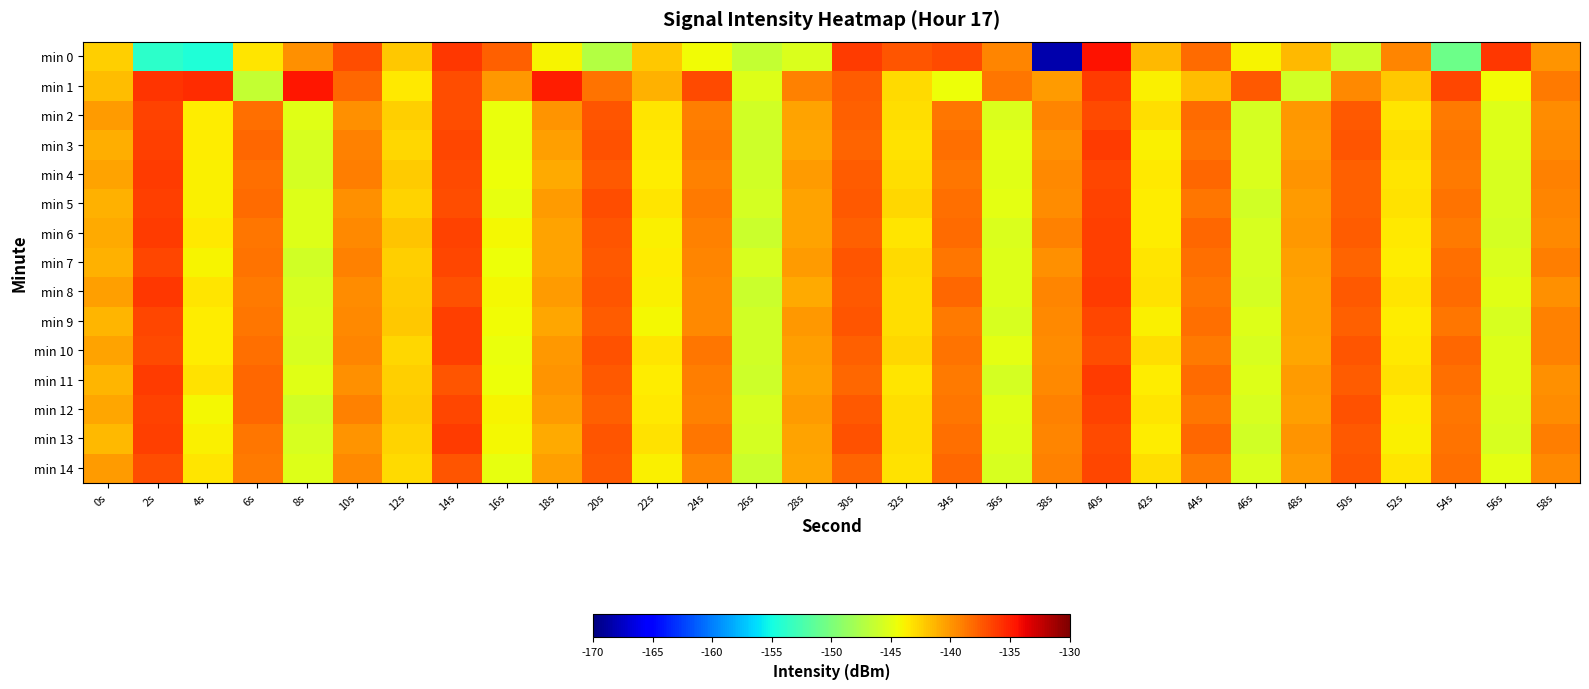

Reading left to right, what are all the values shown in this chart?

min 0: 0s=-142.4	2s=-153.8	4s=-154.4	6s=-143.3	8s=-139.7	10s=-137.0	12s=-142.2	14s=-136.0	16s=-137.8	18s=-143.9	20s=-147.3	22s=-142.1	24s=-144.3	26s=-146.4	28s=-145.4	30s=-136.2	32s=-137.3	34s=-136.8	36s=-139.3	38s=-168.3	40s=-134.4	42s=-141.4	44s=-138.2	46s=-144.0	48s=-141.4	50s=-146.1	52s=-139.4	54s=-150.7	56s=-136.0	58s=-139.9
min 1: 0s=-141.6	2s=-135.8	4s=-135.5	6s=-146.5	8s=-134.5	10s=-138.0	12s=-143.6	14s=-136.9	16s=-140.0	18s=-134.9	20s=-138.4	22s=-141.2	24s=-136.8	26s=-145.3	28s=-139.1	30s=-137.6	32s=-142.9	34s=-144.5	36s=-138.7	38s=-140.3	40s=-136.1	42s=-143.8	44s=-141.6	46s=-137.4	48s=-145.9	50s=-139.5	52s=-142.1	54s=-136.7	56s=-144.3	58s=-138.9
min 2: 0s=-140.2	2s=-136.5	4s=-143.7	6s=-138.3	8s=-145.1	10s=-139.8	12s=-142.4	14s=-136.9	16s=-144.6	18s=-140.0	20s=-137.2	22s=-143.4	24s=-139.0	26s=-145.8	28s=-140.5	30s=-137.7	32s=-143.1	34s=-138.6	36s=-145.4	38s=-139.3	40s=-136.8	42s=-143.0	44s=-138.2	46s=-145.7	48s=-140.1	50s=-137.5	52s=-143.3	54s=-138.8	56s=-145.2	58s=-139.6
min 3: 0s=-141.0	2s=-136.3	4s=-143.6	6s=-138.1	8s=-145.5	10s=-139.2	12s=-142.7	14s=-136.6	16s=-144.8	18s=-140.4	20s=-137.1	22s=-143.5	24s=-138.9	26s=-146.0	28s=-140.7	30s=-137.9	32s=-143.2	34s=-138.4	36s=-145.0	38s=-139.7	40s=-136.2	42s=-143.9	44s=-138.5	46s=-145.6	48s=-140.2	50s=-137.3	52s=-143.1	54s=-138.7	56s=-145.3	58s=-139.4
min 4: 0s=-140.6	2s=-136.1	4s=-143.8	6s=-138.4	8s=-145.7	10s=-139.0	12s=-142.2	14s=-136.8	16s=-144.4	18s=-140.8	20s=-137.4	22s=-143.7	24s=-139.2	26s=-145.9	28s=-140.3	30s=-137.6	32s=-143.0	34s=-138.7	36s=-145.1	38s=-139.5	40s=-136.7	42s=-143.5	44s=-138.1	46s=-145.4	48s=-140.0	50s=-137.8	52s=-143.4	54s=-138.9	56s=-145.5	58s=-139.1
min 5: 0s=-141.1	2s=-136.4	4s=-143.9	6s=-138.2	8s=-145.3	10s=-139.8	12s=-142.6	14s=-137.0	16s=-144.7	18s=-140.2	20s=-137.0	22s=-143.3	24s=-138.8	26s=-145.7	28s=-140.5	30s=-137.4	32s=-142.8	34s=-138.3	36s=-144.9	38s=-139.6	40s=-136.5	42s=-143.6	44s=-138.6	46s=-145.8	48s=-140.3	50s=-137.7	52s=-143.2	54s=-138.5	56s=-145.6	58s=-139.3
min 6: 0s=-140.8	2s=-136.2	4s=-143.5	6s=-138.7	8s=-145.2	10s=-139.4	12s=-142.0	14s=-136.5	16s=-144.2	18s=-140.6	20s=-137.3	22s=-143.8	24s=-139.1	26s=-146.1	28s=-140.6	30s=-137.8	32s=-143.3	34s=-138.2	36s=-145.4	38s=-139.2	40s=-136.3	42s=-143.7	44s=-138.0	46s=-145.5	48s=-140.1	50s=-137.6	52s=-143.5	54s=-138.8	56s=-145.7	58s=-139.5
min 7: 0s=-141.2	2s=-136.6	4s=-144.0	6s=-138.5	8s=-145.8	10s=-139.1	12s=-142.5	14s=-136.7	16s=-144.5	18s=-140.5	20s=-137.5	22s=-143.6	24s=-139.3	26s=-145.5	28s=-140.2	30s=-137.3	32s=-142.9	34s=-138.6	36s=-145.2	38s=-139.8	40s=-136.4	42s=-143.4	44s=-138.3	46s=-145.6	48s=-140.4	50s=-137.9	52s=-143.6	54s=-138.4	56s=-145.4	58s=-139.0
min 8: 0s=-140.4	2s=-136.0	4s=-143.4	6s=-138.8	8s=-145.6	10s=-139.6	12s=-142.3	14s=-137.1	16s=-144.1	18s=-140.3	20s=-137.2	22s=-143.9	24s=-139.4	26s=-146.2	28s=-140.8	30s=-137.5	32s=-143.1	34s=-138.1	36s=-145.3	38s=-139.3	40s=-136.1	42s=-143.2	44s=-138.7	46s=-145.7	48s=-140.5	50s=-137.4	52s=-143.3	54s=-138.2	56s=-145.1	58s=-139.7
min 9: 0s=-141.3	2s=-136.7	4s=-143.6	6s=-138.6	8s=-145.4	10s=-139.5	12s=-142.1	14s=-136.3	16s=-144.3	18s=-140.7	20s=-137.6	22s=-144.1	24s=-139.5	26s=-145.8	28s=-140.1	30s=-137.2	32s=-143.0	34s=-138.9	36s=-145.6	38s=-139.4	40s=-136.6	42s=-143.8	44s=-138.4	46s=-145.3	48s=-140.6	50s=-137.8	52s=-143.7	54s=-138.6	56s=-145.5	58s=-139.2
min 10: 0s=-140.5	2s=-136.8	4s=-143.7	6s=-138.3	8s=-145.5	10s=-139.3	12s=-142.8	14s=-136.4	16s=-144.6	18s=-140.1	20s=-137.1	22s=-143.4	24s=-138.7	26s=-145.9	28s=-140.4	30s=-137.7	32s=-142.7	34s=-138.5	36s=-145.0	38s=-139.6	40s=-136.9	42s=-143.1	44s=-138.9	46s=-145.6	48s=-140.7	50s=-137.3	52s=-143.5	54s=-138.1	56s=-145.2	58s=-139.1
min 11: 0s=-141.4	2s=-136.1	4s=-143.2	6s=-138.0	8s=-145.1	10s=-139.7	12s=-142.4	14s=-137.2	16s=-144.4	18s=-140.0	20s=-137.4	22s=-143.7	24s=-139.0	26s=-146.0	28s=-140.6	30s=-138.0	32s=-143.4	34s=-138.8	36s=-145.7	38s=-139.5	40s=-136.2	42s=-143.6	44s=-138.2	46s=-145.2	48s=-140.2	50s=-137.6	52s=-143.2	54s=-138.4	56s=-145.3	58s=-139.8
min 12: 0s=-140.7	2s=-136.5	4s=-144.1	6s=-138.1	8s=-145.9	10s=-139.1	12s=-142.2	14s=-136.7	16s=-144.0	18s=-140.2	20s=-137.7	22s=-143.5	24s=-139.2	26s=-145.6	28s=-140.3	30s=-137.4	32s=-143.0	34s=-138.6	36s=-145.1	38s=-139.2	40s=-136.5	42s=-143.3	44s=-138.6	46s=-145.5	48s=-140.4	50s=-137.1	52s=-143.6	54s=-138.7	56s=-145.4	58s=-139.6
min 13: 0s=-141.5	2s=-136.3	4s=-143.8	6s=-138.7	8s=-145.6	10s=-139.9	12s=-142.6	14s=-136.2	16s=-144.2	18s=-140.8	20s=-137.2	22s=-143.2	24s=-138.6	26s=-145.7	28s=-140.5	30s=-137.1	32s=-143.1	34s=-138.3	36s=-145.2	38s=-139.3	40s=-136.8	42s=-143.7	44s=-138.0	46s=-145.8	48s=-140.0	50s=-137.4	52s=-143.8	54s=-138.5	56s=-145.6	58s=-139.0
min 14: 0s=-140.3	2s=-136.9	4s=-143.3	6s=-138.9	8s=-145.3	10s=-139.4	12s=-142.9	14s=-137.3	16s=-144.7	18s=-140.4	20s=-137.5	22s=-143.9	24s=-139.3	26s=-146.1	28s=-140.7	30s=-137.9	32s=-143.2	34s=-138.1	36s=-145.5	38s=-139.1	40s=-136.6	42s=-143.0	44s=-138.8	46s=-145.4	48s=-140.3	50s=-137.2	52s=-143.4	54s=-138.3	56s=-145.0	58s=-139.4